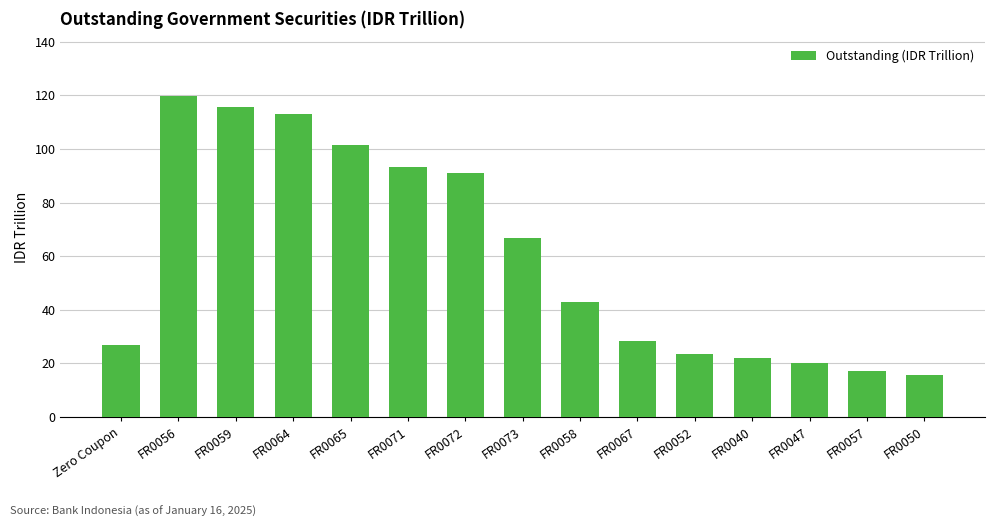

Reading left to right, list all the values displayed in this chart.

Zero Coupon=26.9	FR0056=119.7	FR0059=115.8	FR0064=113.0	FR0065=101.4	FR0071=93.4	FR0072=90.9	FR0073=66.7	FR0058=42.8	FR0067=28.5	FR0052=23.5	FR0040=22.1	FR0047=20.0	FR0057=17.2	FR0050=15.7